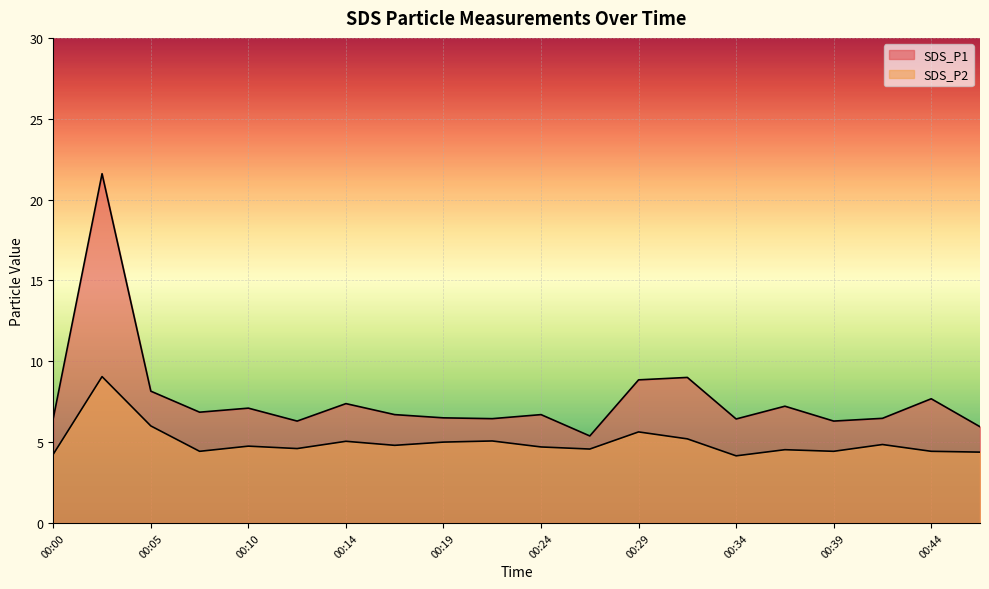

How many interior local valleys does the SDS_P2 series have?

6